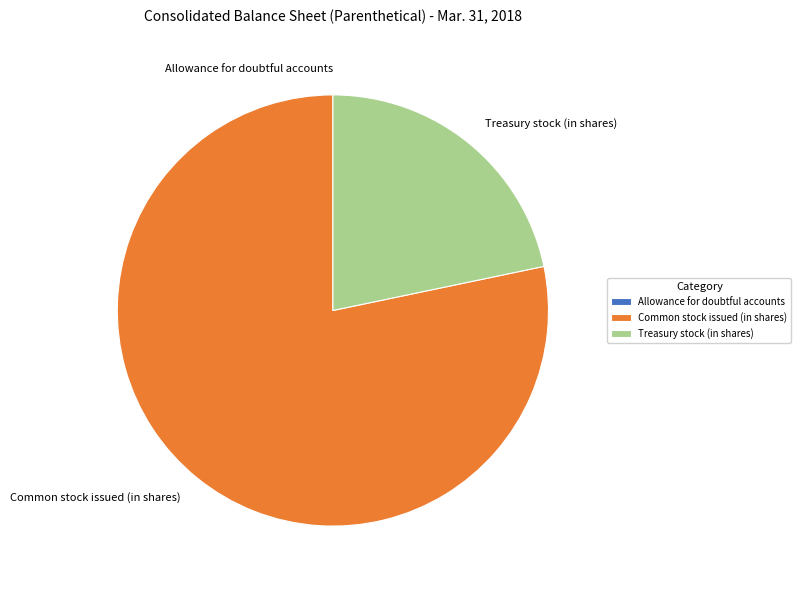

What is the largest slice in the pie chart?

Common stock issued (in shares)